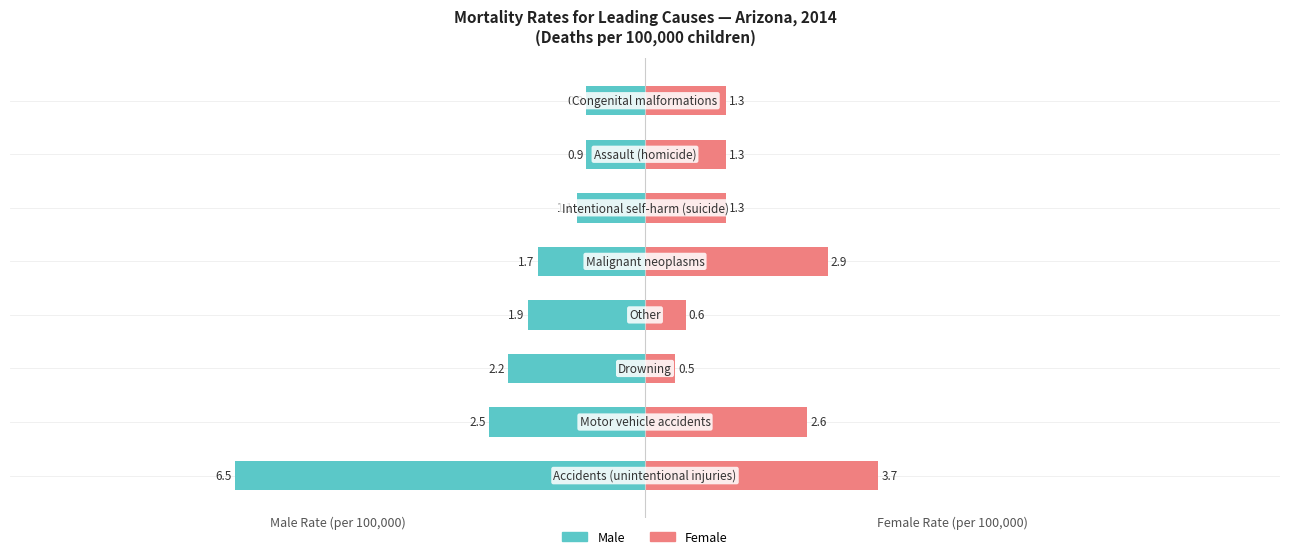

What is the value of the Male bar at the 5th from the left?

-1.7